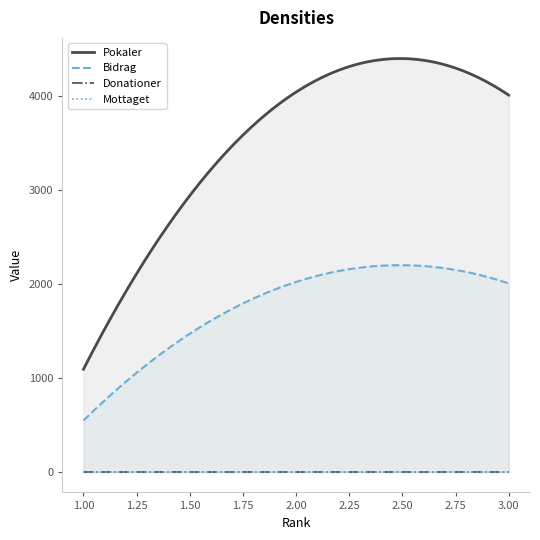

Reading right to left, list all the values displayed in this chart.

Pokaler: 3=4006	2=4039	1=1091
Bidrag: 3=2003	2=2019	1=545
Donationer: 3=0	2=0	1=0
Mottaget: 3=0	2=0	1=0